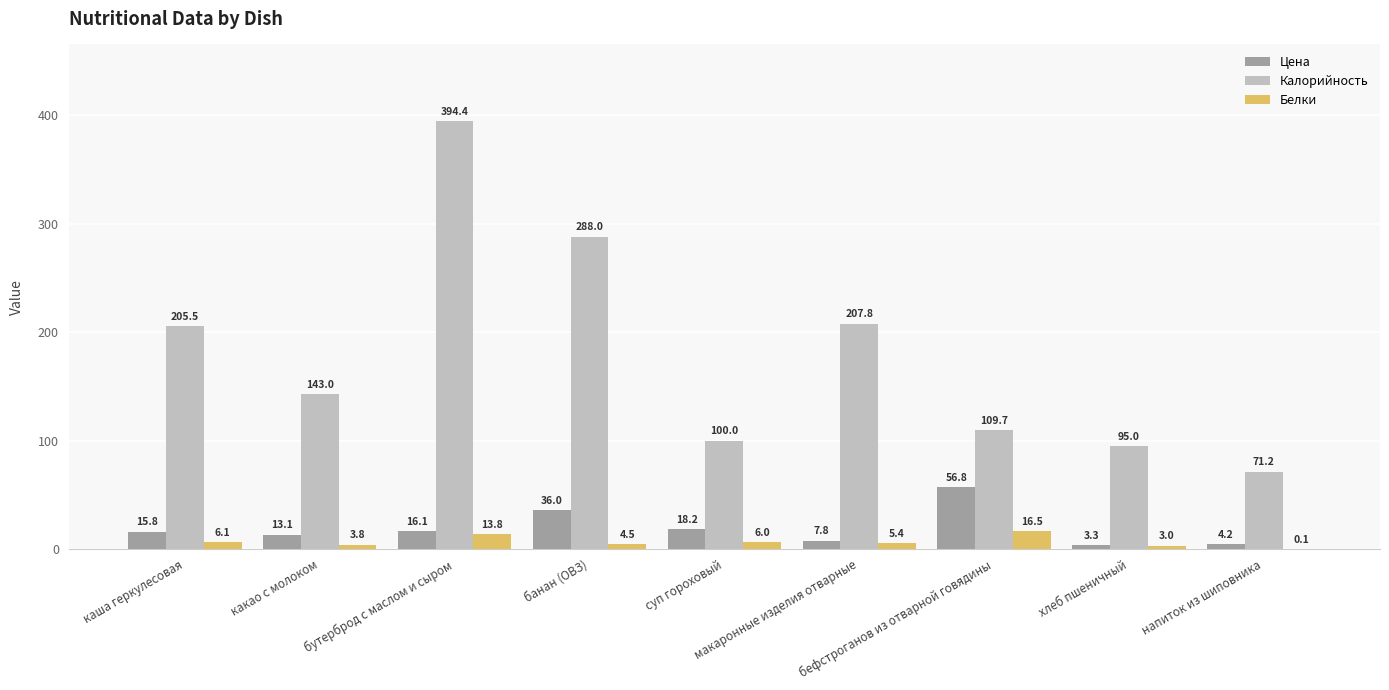

Which series has the largest range (max minus min)?

Калорийность